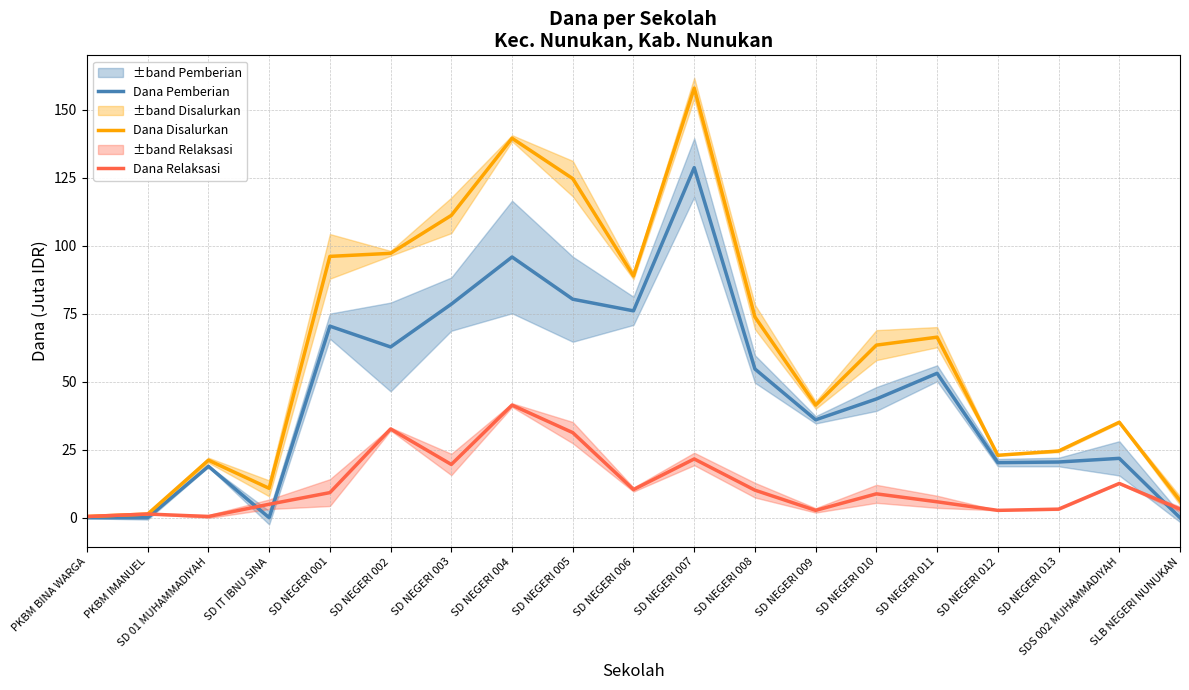

Reading left to right, transcribe all the data shown in this chart.

Dana Pemberian: 0.0	0.0	18.9	0.0	70.4	62.8	78.5	95.8	80.3	76.0	128.7	54.7	36.0	43.6	53.1	20.2	20.5	21.8	0.0
Dana Disalurkan: 0.5	1.4	21.1	10.8	96.1	97.2	111.2	139.5	124.7	88.9	157.9	73.8	41.4	63.5	66.4	22.9	24.5	35.1	6.3
Dana Relaksasi: 0.5	1.4	0.5	5.0	9.2	32.6	19.6	41.4	31.3	10.3	21.6	10.1	2.7	8.8	5.8	2.7	3.1	12.6	3.1